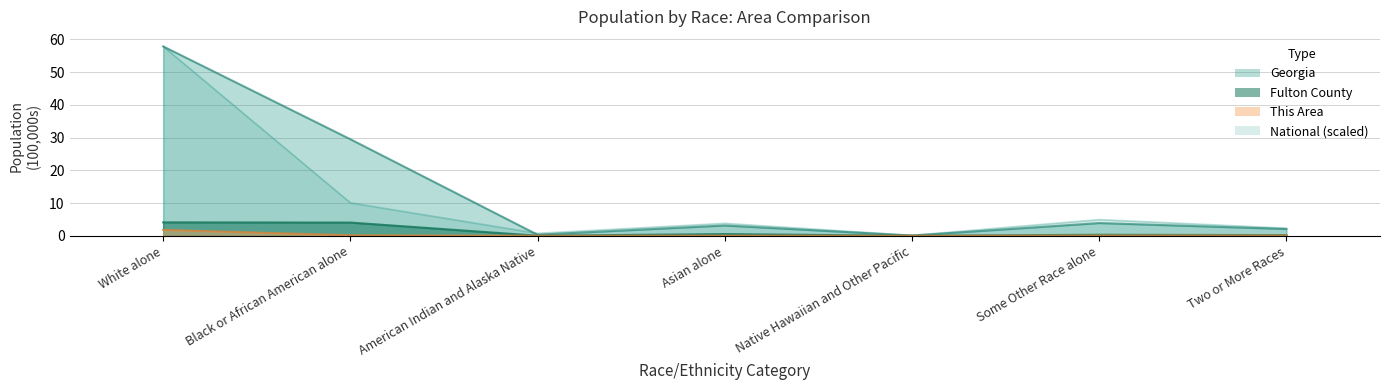

Reading right to left, what are all the values shown in this chart?

Fulton County: 0.2	0.3	0.0	0.5	0.0	4.0	4.1
Georgia: 2.1	3.9	0.1	3.1	0.3	29.5	57.9
National: 2.3	4.9	0.1	3.8	0.8	10.1	57.9